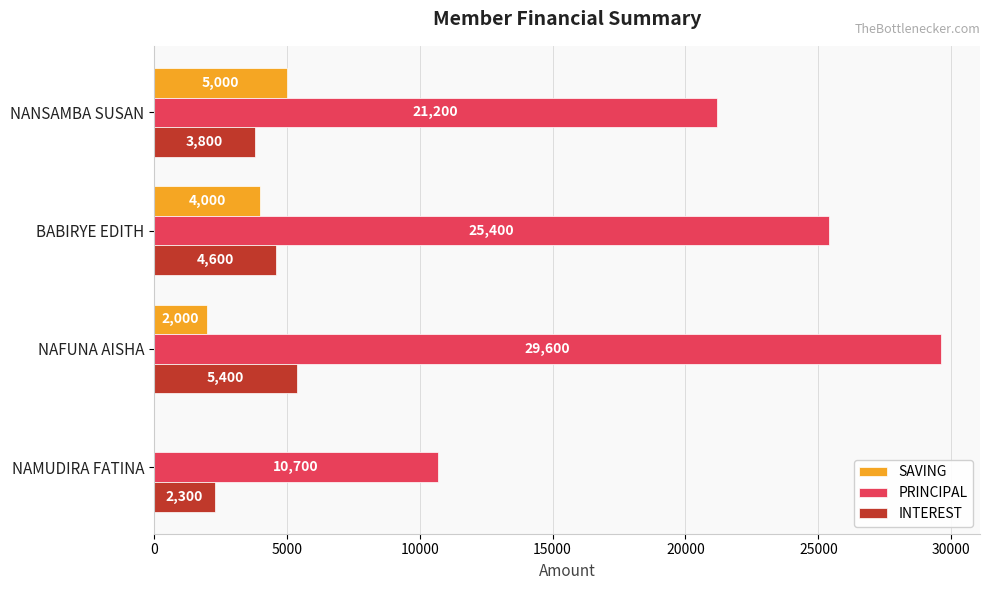

How many categories are shown in the chart?

4